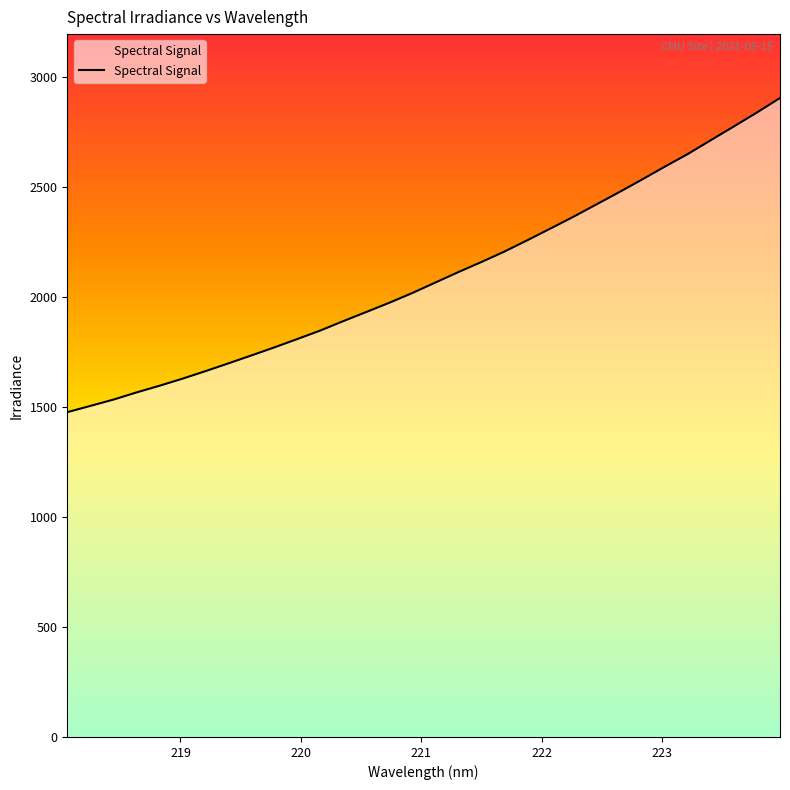

What is the greatest value displayed?

2905.7